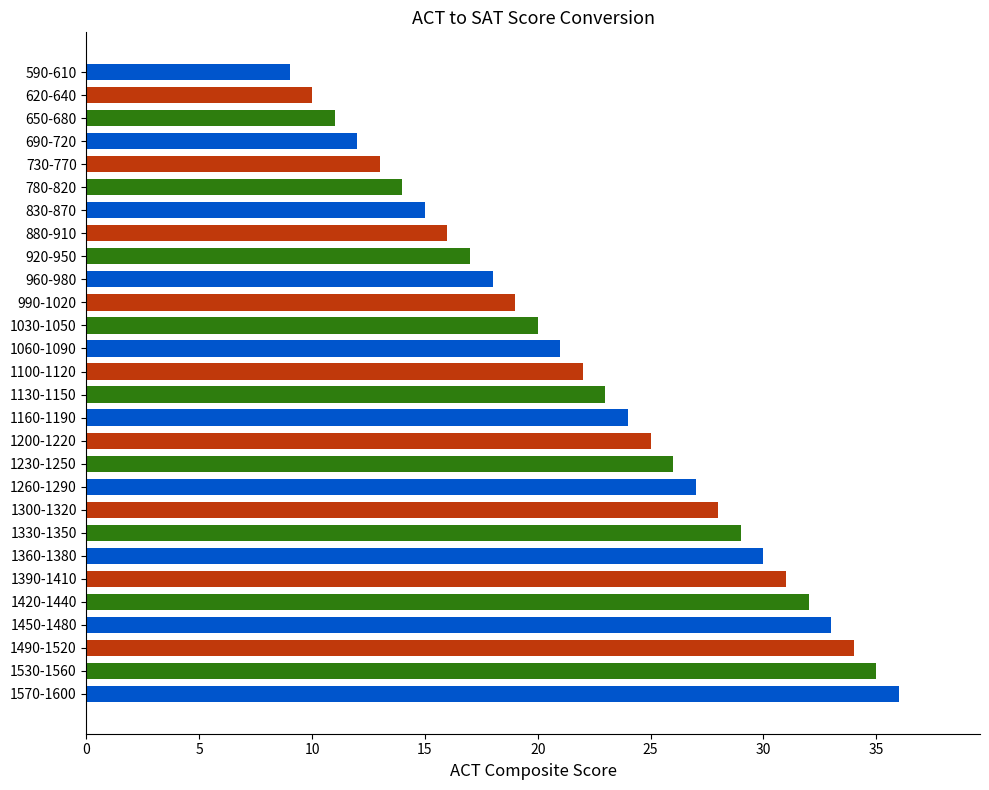

What is the sum of all values?

630